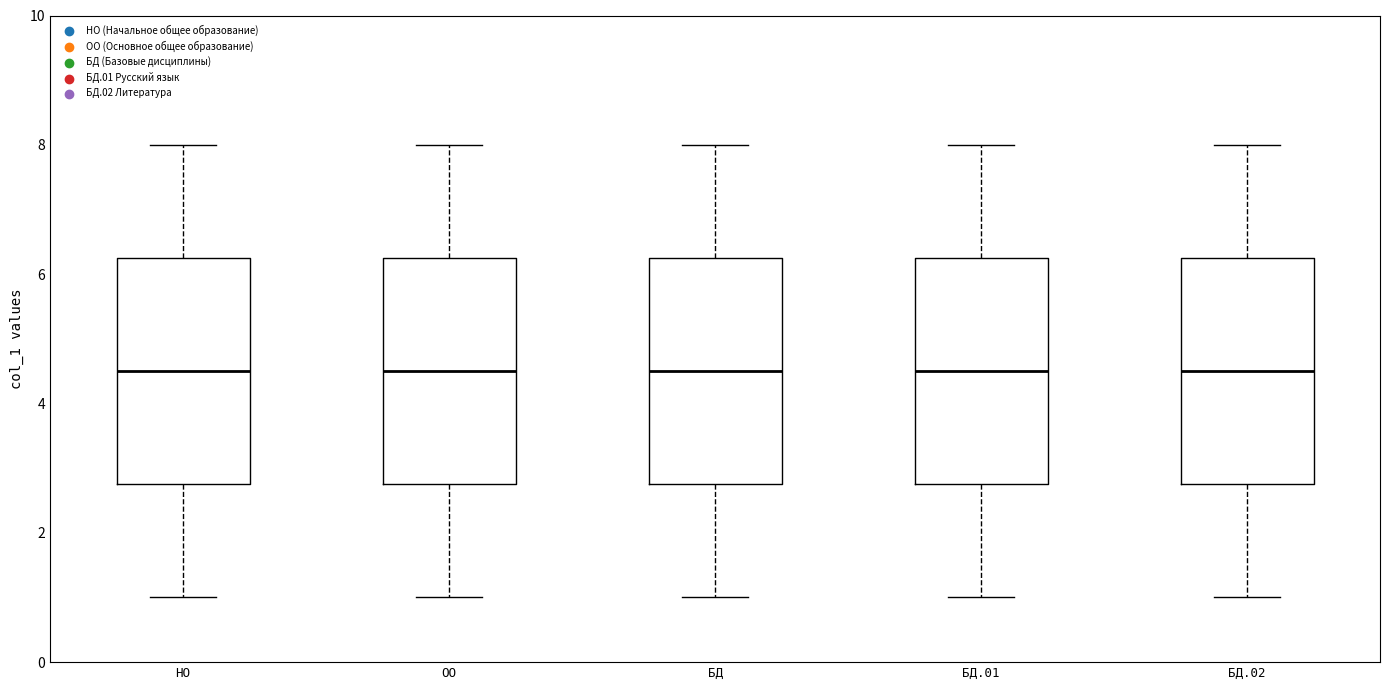

Reading left to right, transcribe this box plot: for each box, give where its median line is, the range the box spans, and where its two whiskers end, as read against the y-axis. The values are not printed on the chart, so give them approximately, as read against the axis.

НО: median 4.6, box 2.8 to 6.2, whiskers 1.0 to 8.0
ОО: median 4.6, box 2.8 to 6.2, whiskers 1.0 to 8.0
БД: median 4.6, box 2.8 to 6.2, whiskers 1.0 to 8.0
БД.01: median 4.6, box 2.8 to 6.2, whiskers 1.0 to 8.0
БД.02: median 4.6, box 2.8 to 6.2, whiskers 1.0 to 8.0